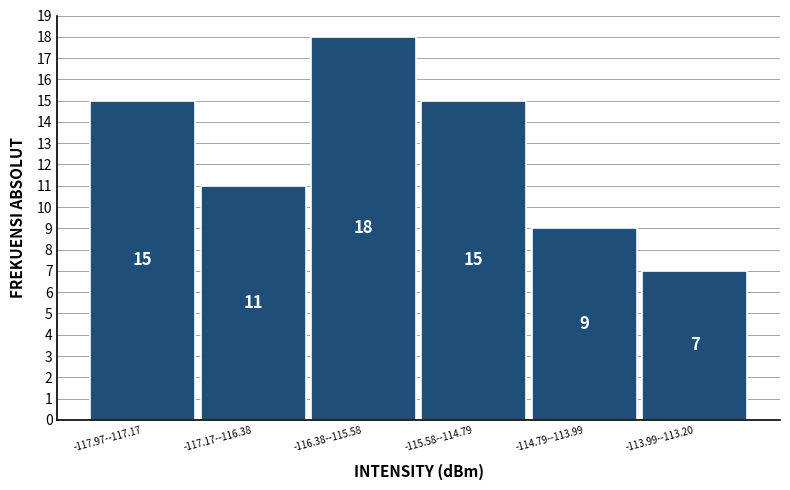

Reading left to right, what are all the values shown in this chart?

-117.97--117.17=15	-117.17--116.38=11	-116.38--115.58=18	-115.58--114.79=15	-114.79--113.99=9	-113.99--113.20=7